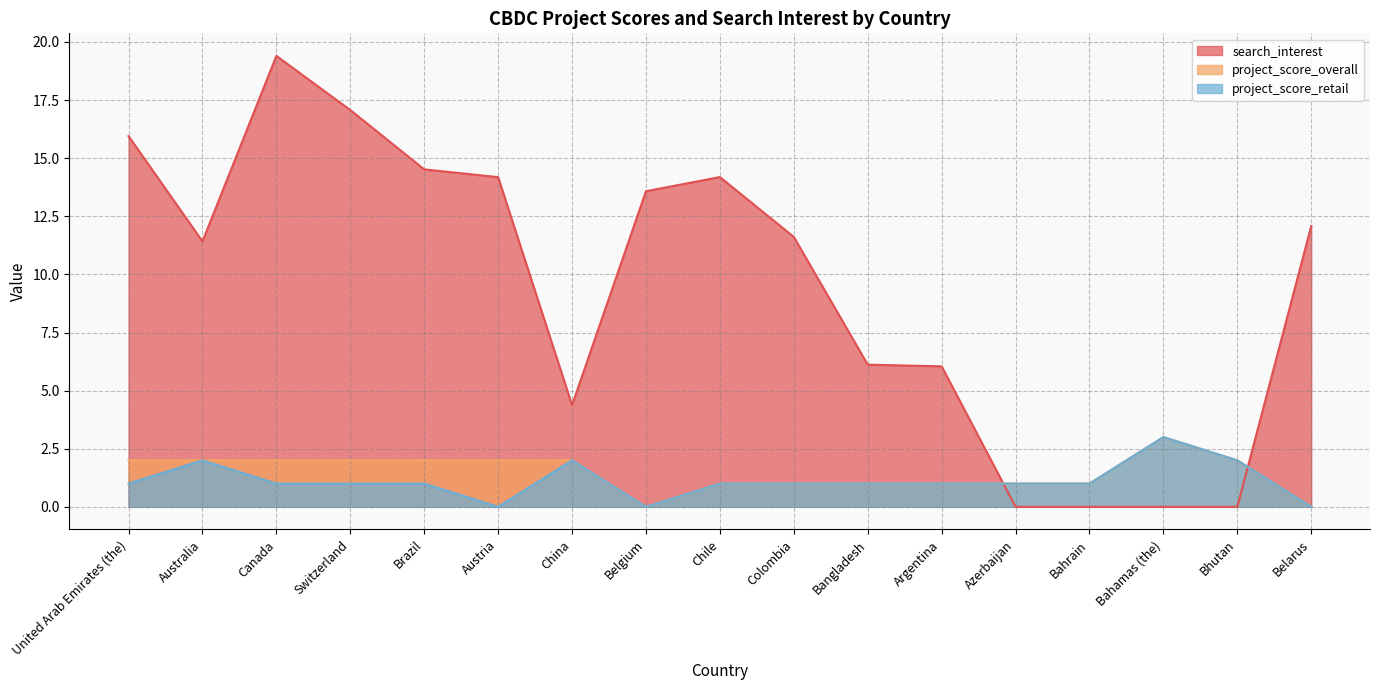

What is the sum of all search_interest values?

160.5